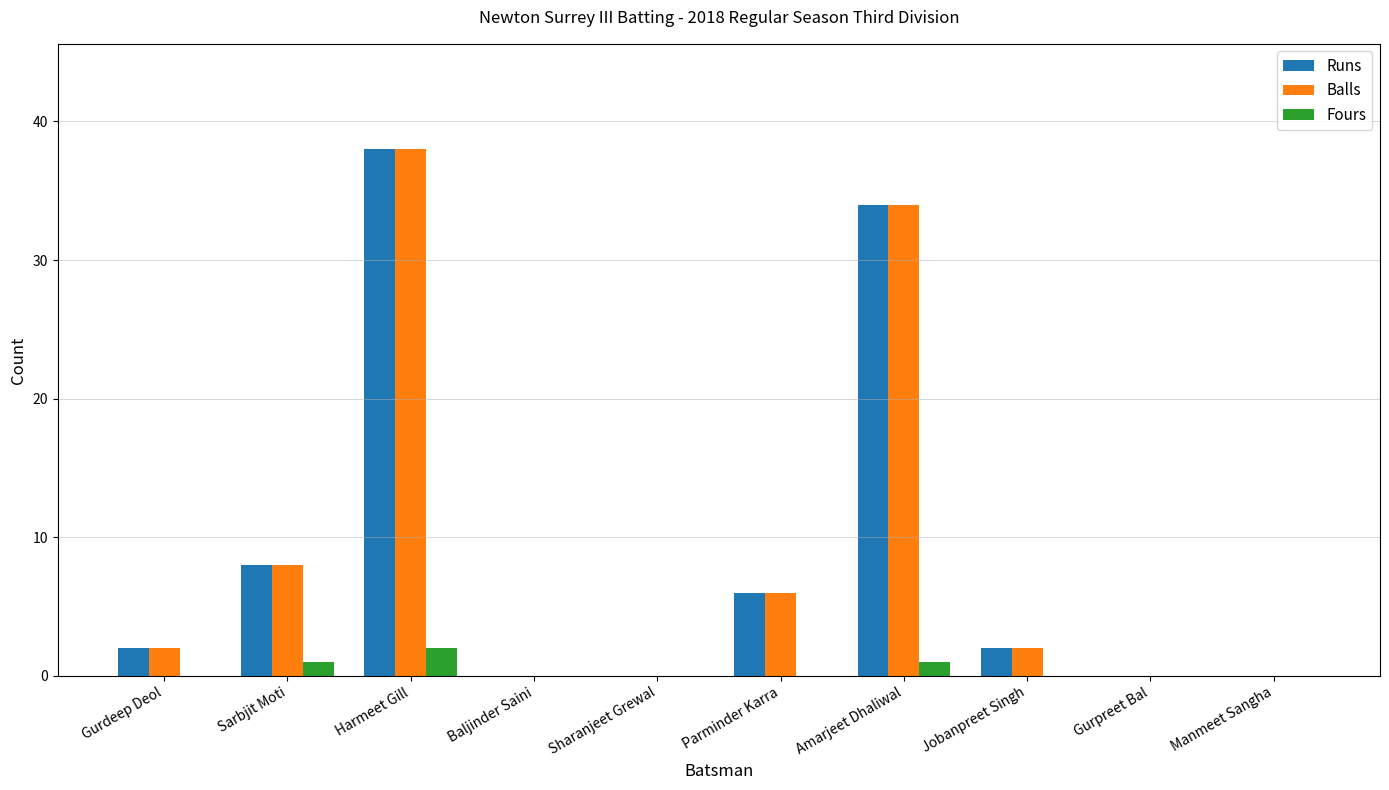

Which category has the highest value in the Balls series?

Harmeet Gill